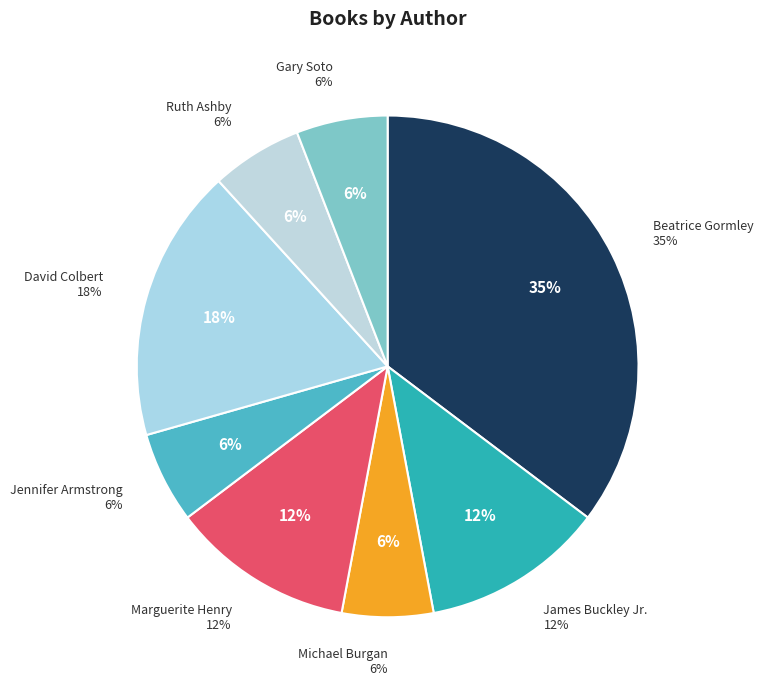

Count the number of slices in the pie.

8